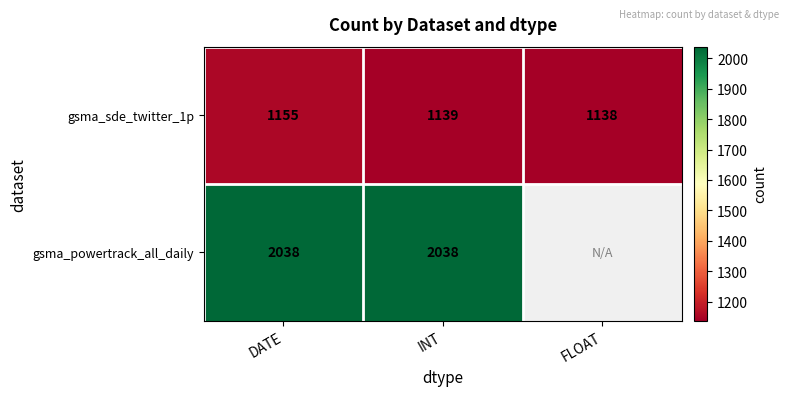

What is the sum of the gsma_sde_twitter_1p values at INT and DATE?

2294